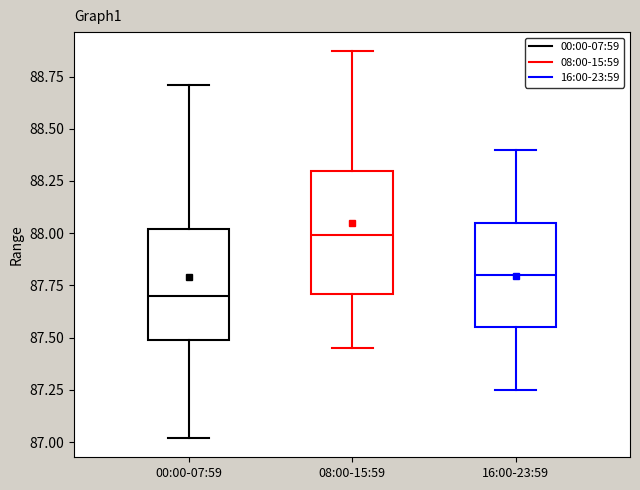

Where does the lower whisker of the box for 16:00-23:59 end on the y-axis? The values are not printed on the chart, so give them approximately, as read against the axis.

87.25